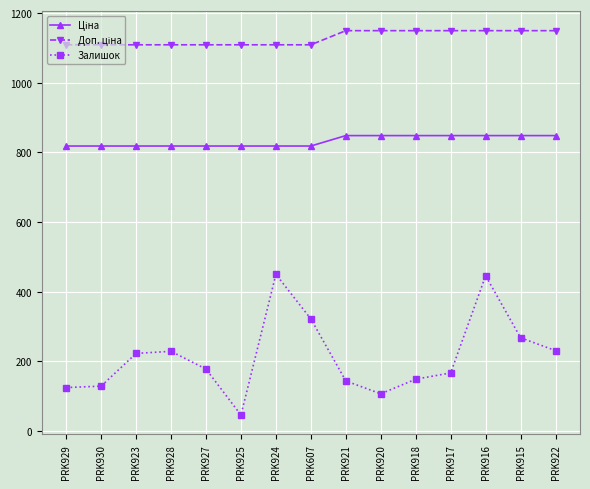

In Залишок, how many points are higher than both neighbors (excluding endpoints)?

3